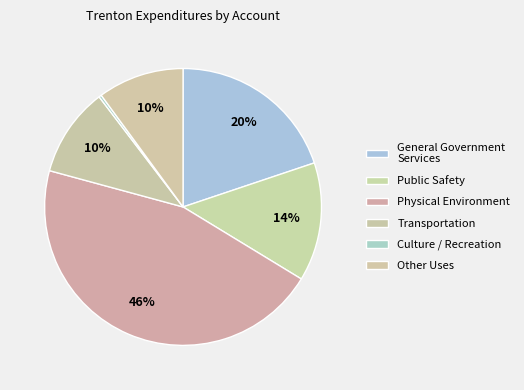

True or false: Culture / Recreation accounts for 0% of the total.

True